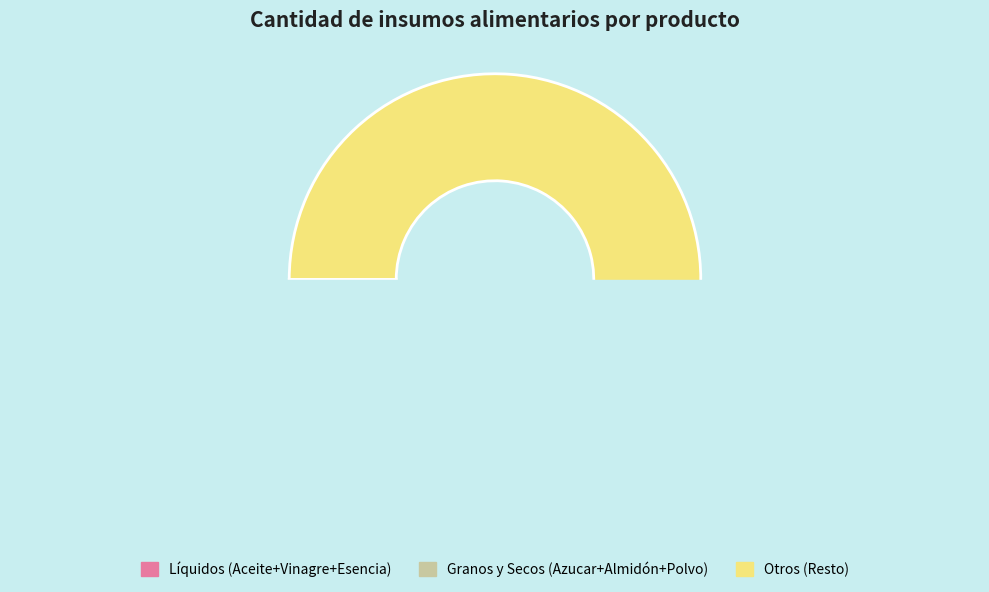

To the nearest percent, what portion does Almidón de Maiz represent?

2%